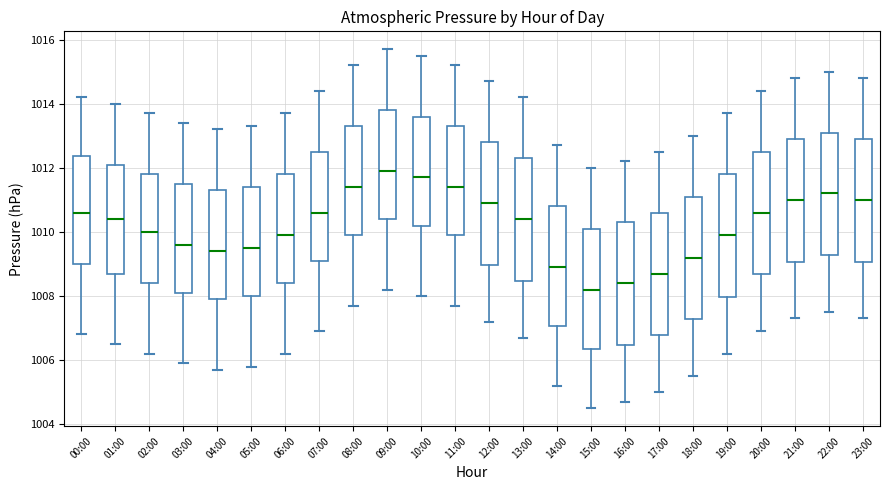

Reading left to right, read every box against the y-axis: the position of its median line, the range the box covers, and the ends of its whiskers. The values are not printed on the chart, so give them approximately, as read against the axis.

00:00: median 1010.6, box 1009.0 to 1012.4, whiskers 1006.8 to 1014.2
01:00: median 1010.4, box 1008.8 to 1012.2, whiskers 1006.6 to 1014.0
02:00: median 1010.0, box 1008.4 to 1011.8, whiskers 1006.2 to 1013.8
03:00: median 1009.6, box 1008.2 to 1011.6, whiskers 1006.0 to 1013.4
04:00: median 1009.4, box 1008.0 to 1011.4, whiskers 1005.8 to 1013.2
05:00: median 1009.6, box 1008.0 to 1011.4, whiskers 1005.8 to 1013.4
06:00: median 1010.0, box 1008.4 to 1011.8, whiskers 1006.2 to 1013.8
07:00: median 1010.6, box 1009.2 to 1012.6, whiskers 1007.0 to 1014.4
08:00: median 1011.4, box 1010.0 to 1013.4, whiskers 1007.8 to 1015.2
09:00: median 1012.0, box 1010.4 to 1013.8, whiskers 1008.2 to 1015.8
10:00: median 1011.8, box 1010.2 to 1013.6, whiskers 1008.0 to 1015.6
11:00: median 1011.4, box 1010.0 to 1013.4, whiskers 1007.8 to 1015.2
12:00: median 1011.0, box 1009.0 to 1012.8, whiskers 1007.2 to 1014.8
13:00: median 1010.4, box 1008.4 to 1012.4, whiskers 1006.8 to 1014.2
14:00: median 1009.0, box 1007.0 to 1010.8, whiskers 1005.2 to 1012.8
15:00: median 1008.2, box 1006.4 to 1010.2, whiskers 1004.6 to 1012.0
16:00: median 1008.4, box 1006.4 to 1010.4, whiskers 1004.8 to 1012.2
17:00: median 1008.8, box 1006.8 to 1010.6, whiskers 1005.0 to 1012.6
18:00: median 1009.2, box 1007.2 to 1011.2, whiskers 1005.6 to 1013.0
19:00: median 1010.0, box 1008.0 to 1011.8, whiskers 1006.2 to 1013.8
20:00: median 1010.6, box 1008.6 to 1012.6, whiskers 1007.0 to 1014.4
21:00: median 1011.0, box 1009.0 to 1013.0, whiskers 1007.4 to 1014.8
22:00: median 1011.2, box 1009.2 to 1013.2, whiskers 1007.6 to 1015.0
23:00: median 1011.0, box 1009.0 to 1013.0, whiskers 1007.4 to 1014.8